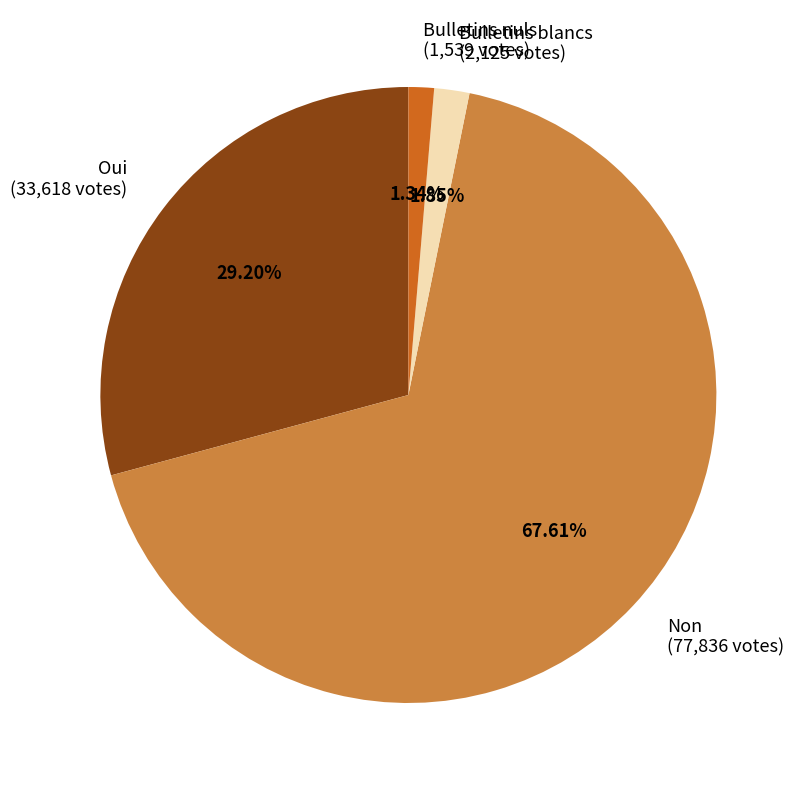

To the nearest percent, what is the average slice percentage?

25%